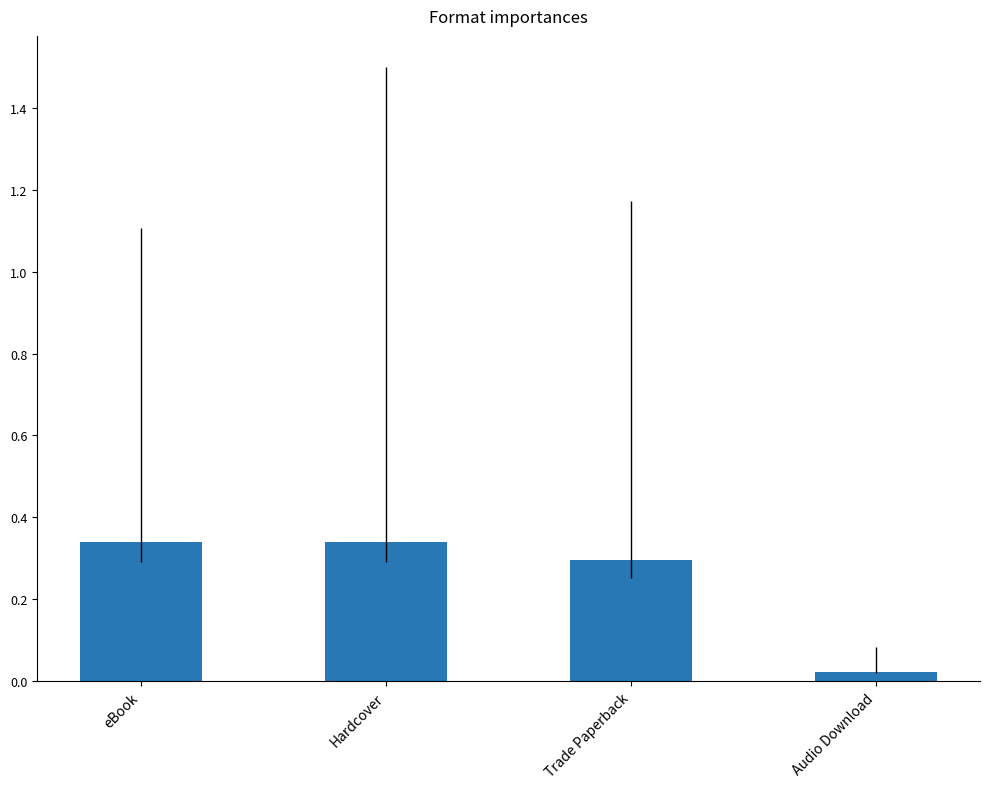

What is the sum of all values?

1.0